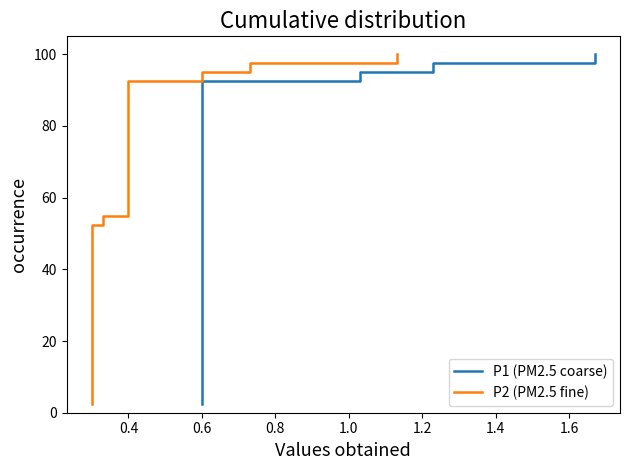

Is this an area chart (filled region under the line)?

No